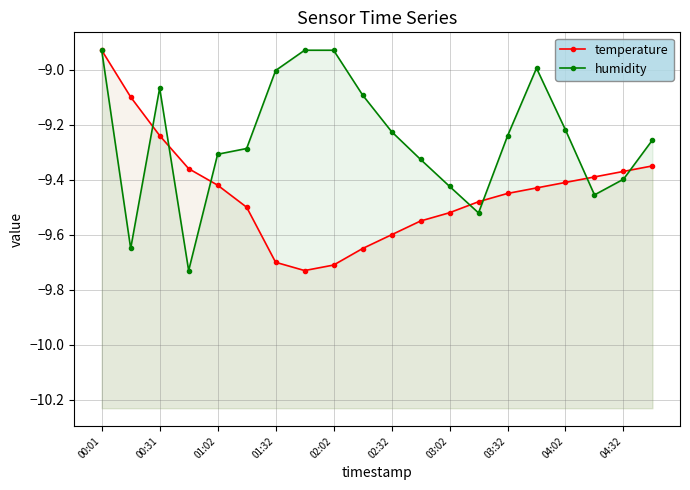

What is the difference between the maximum and minimum values in the humidity series?

0.8